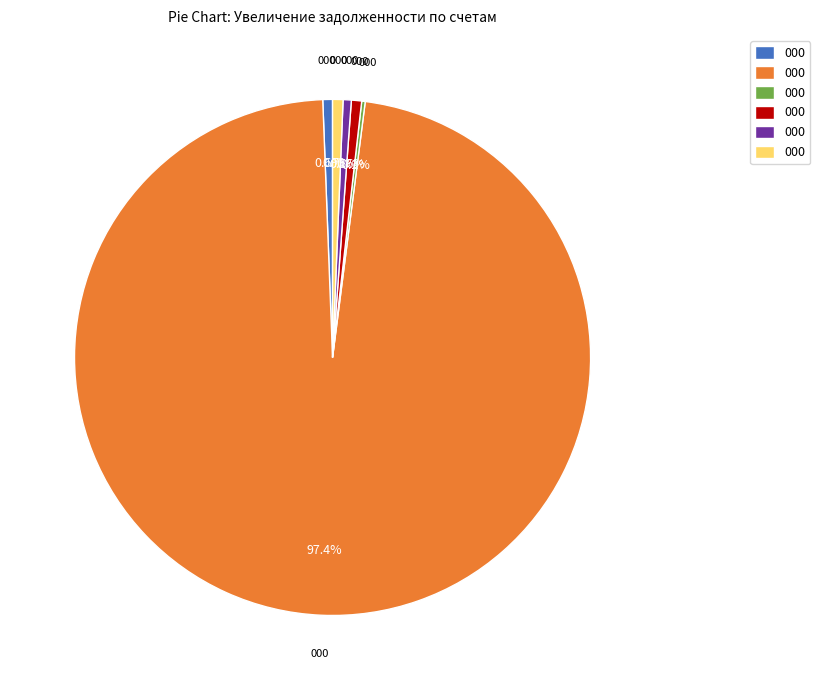

Is there any slice that represents more than half of the pie?

Yes